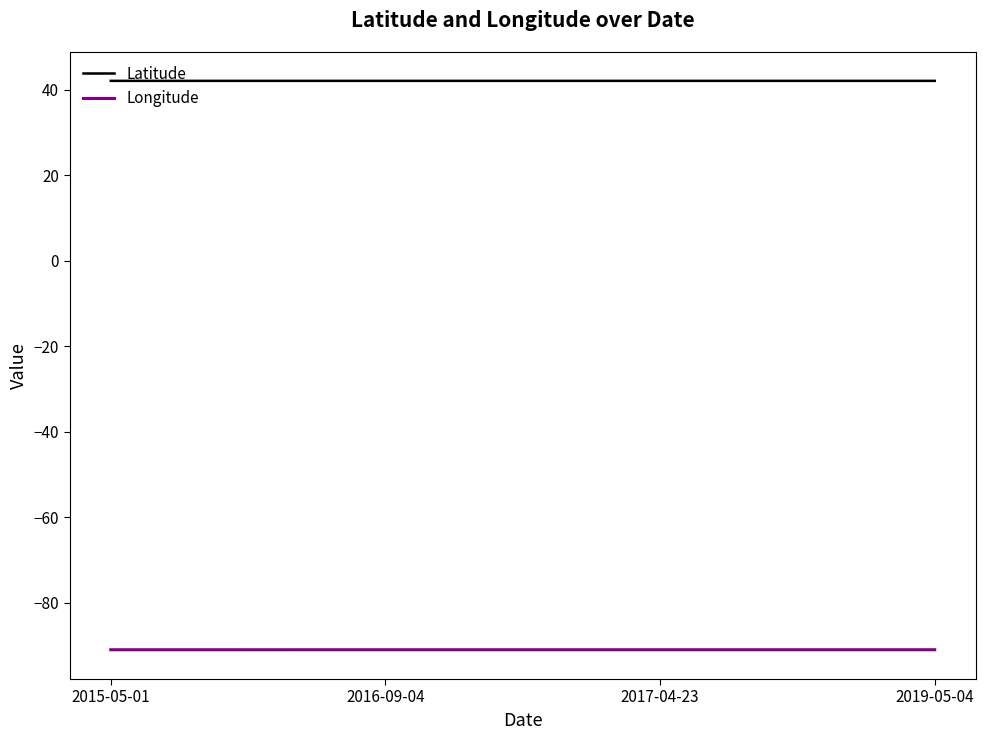

Between 2016-09-04 and 2019-05-04, which series saw the biggest shift?

Latitude